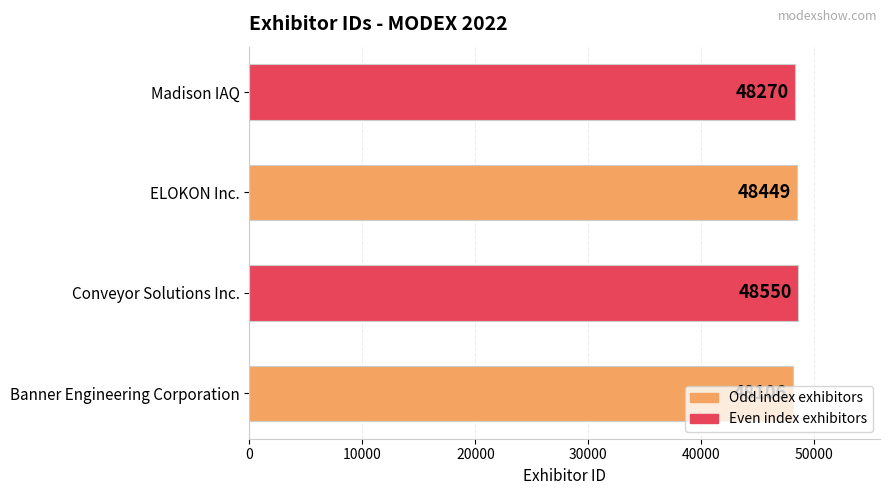

How many values are between 48270 and 48550?

3